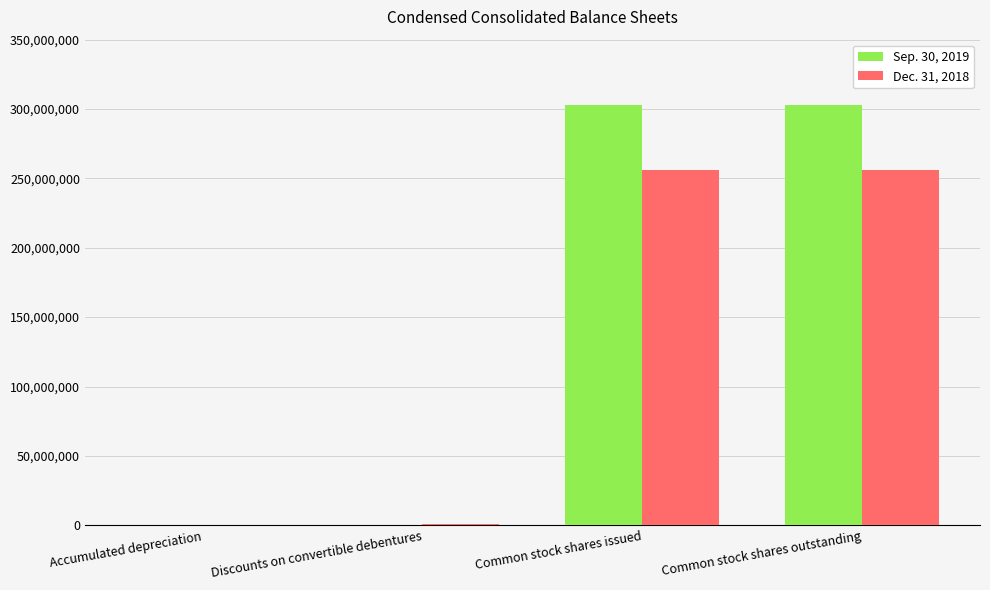

Which series has the largest total across all categories?

Sep. 30, 2019